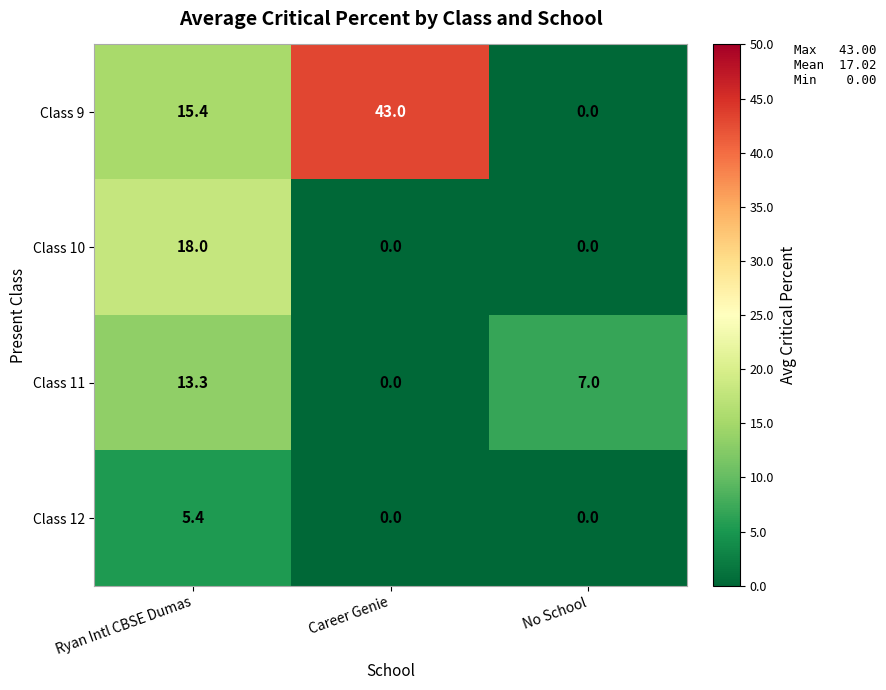

Which series has the widest spread of values?

Class 9